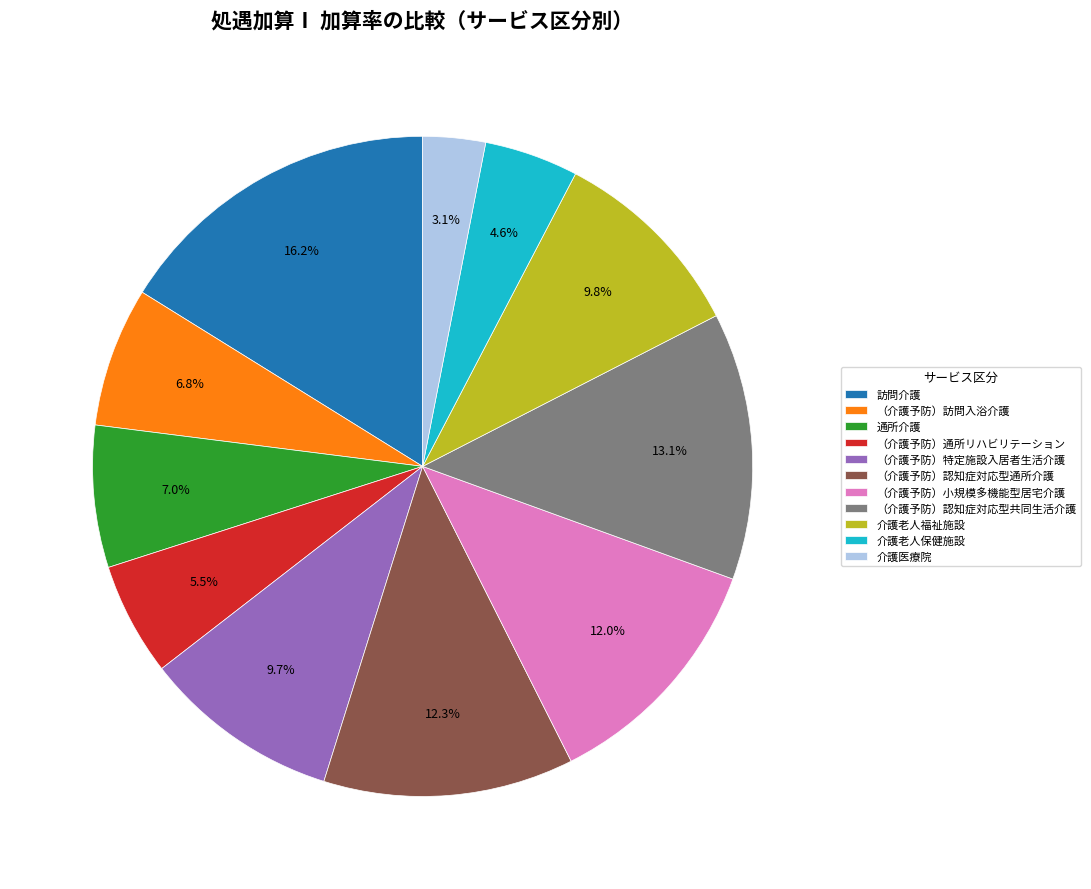

Do 介護医療院 and （介護予防）特定施設入居者生活介護 together represent more than half of the pie?

No